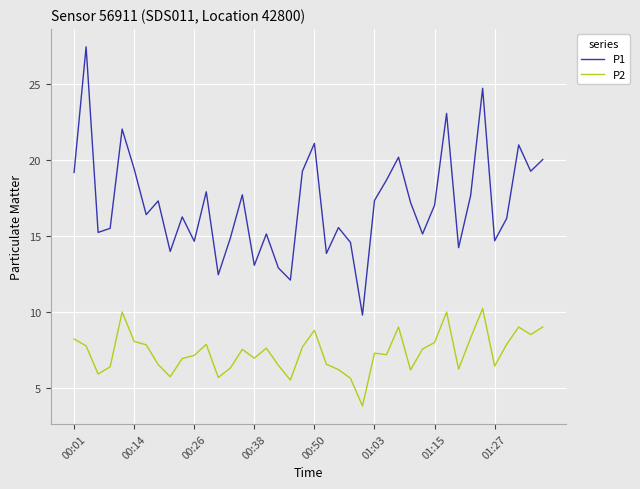

Which series has the largest range (max minus min)?

P1